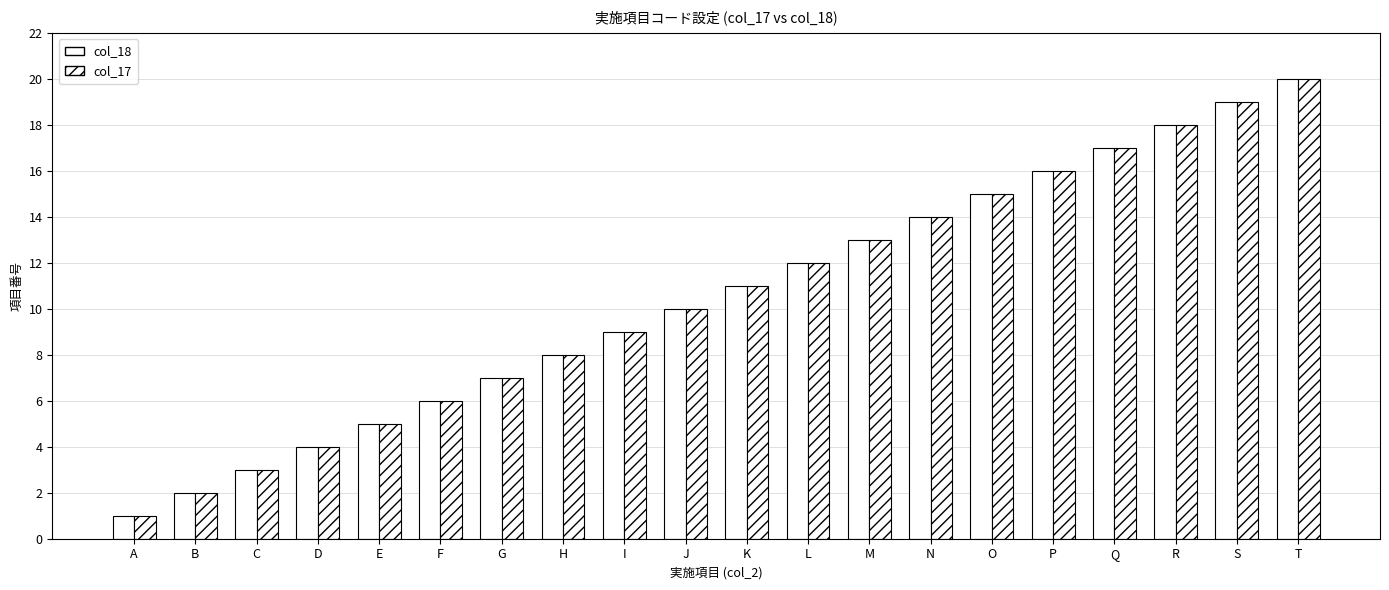

What is the sum of all col_18 values?

210